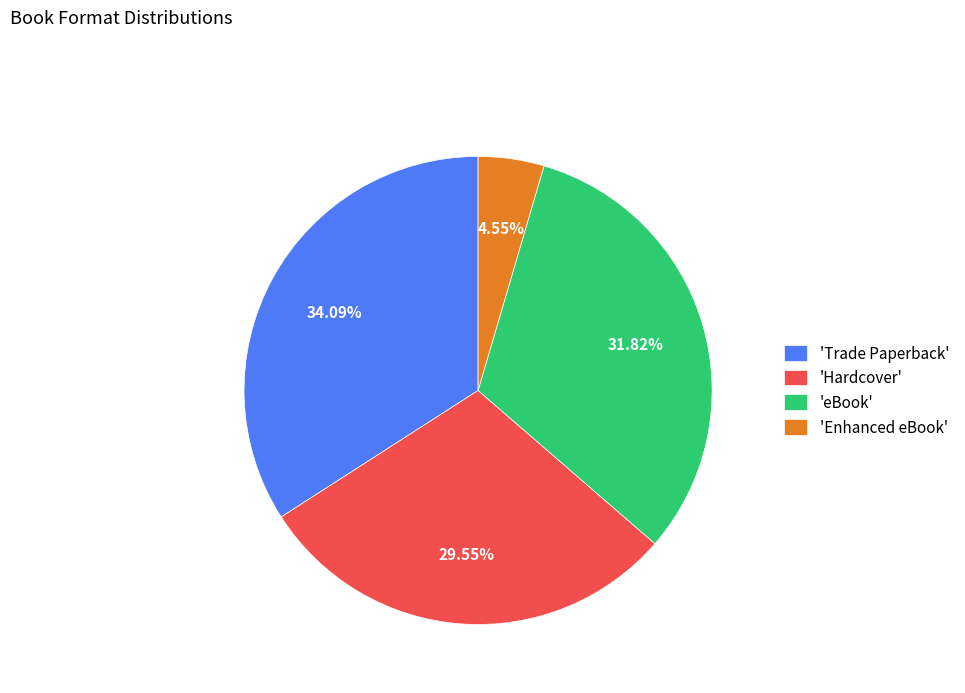

Combined, do 'Enhanced eBook' and 'eBook' account for over 50%?

No